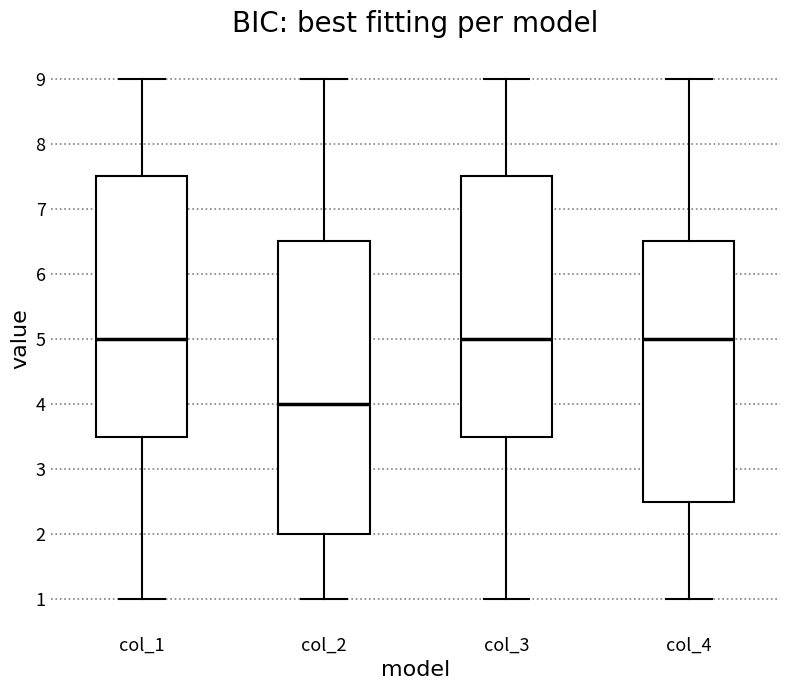

Reading left to right, read every box against the y-axis: the position of its median line, the range the box covers, and the ends of its whiskers. The values are not printed on the chart, so give them approximately, as read against the axis.

col_1: median 5.0, box 3.5 to 7.5, whiskers 1.0 to 9.0
col_2: median 4.0, box 2.0 to 6.5, whiskers 1.0 to 9.0
col_3: median 5.0, box 3.5 to 7.5, whiskers 1.0 to 9.0
col_4: median 5.0, box 2.5 to 6.5, whiskers 1.0 to 9.0